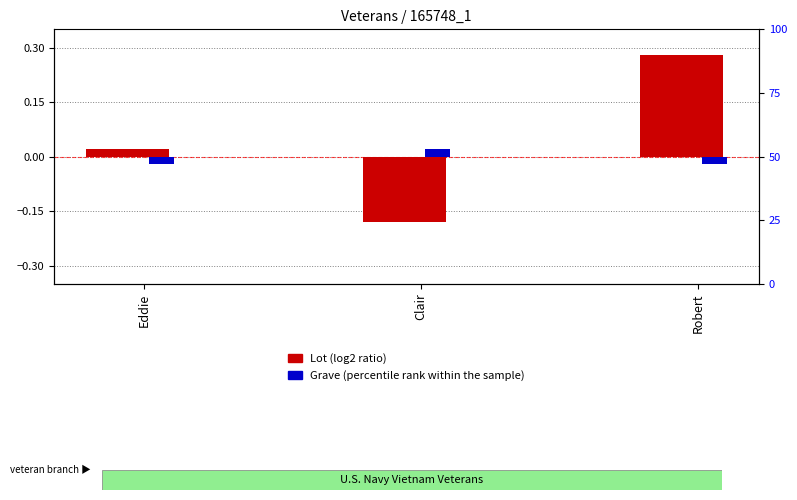

List the series in order of their peak value, highest first.

Lot, Grave